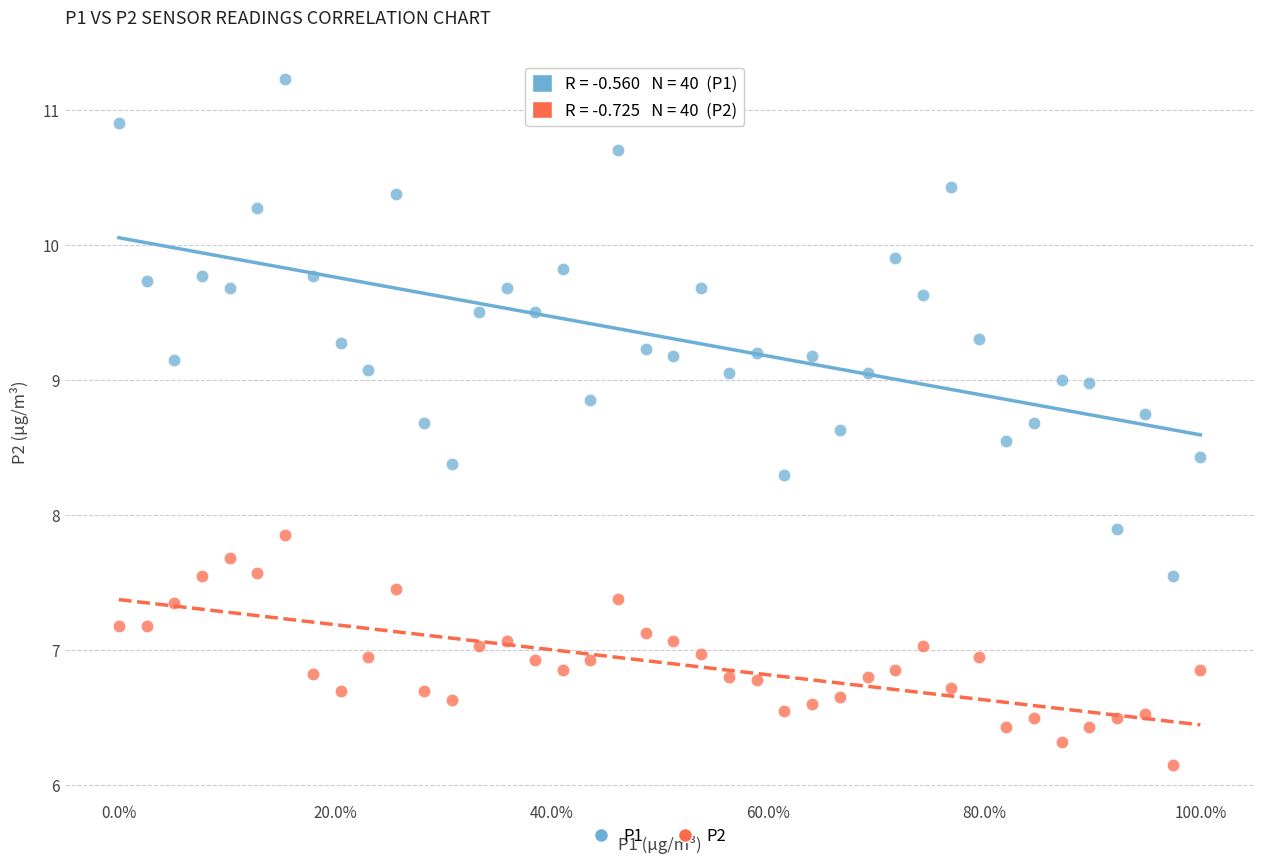

Which series contains the lowest Y value?

P2